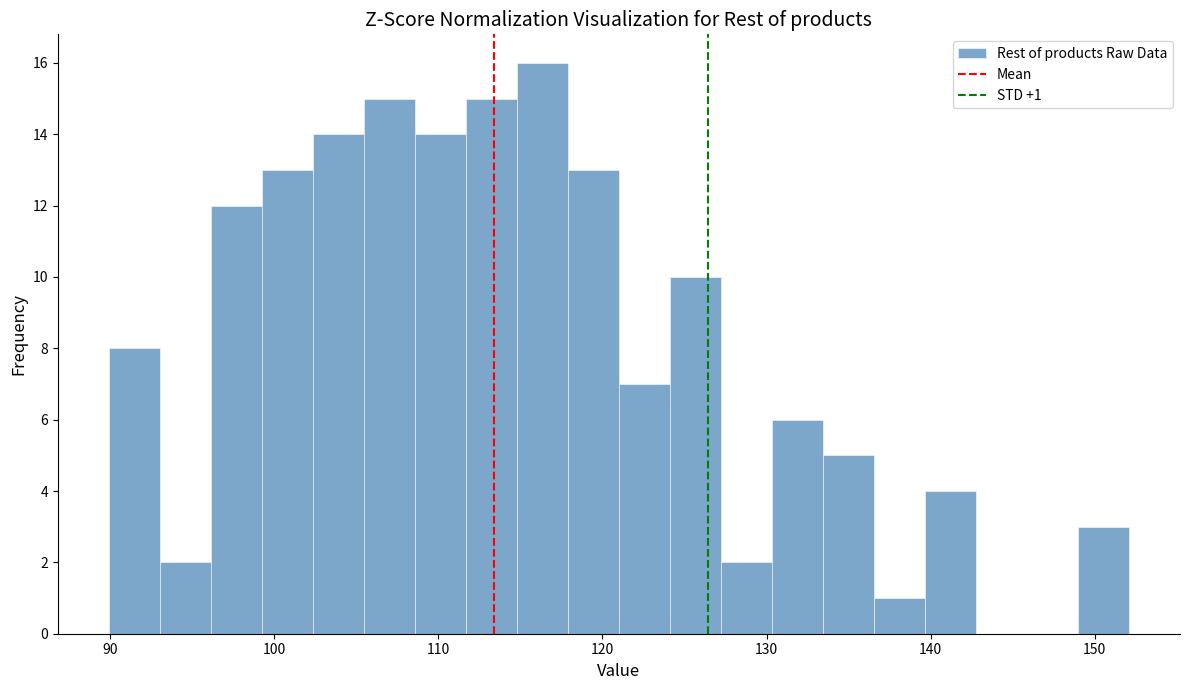

Around what value on the x-axis is the tallest bar? Give the approximate position of its centre, as read against the axis.

116